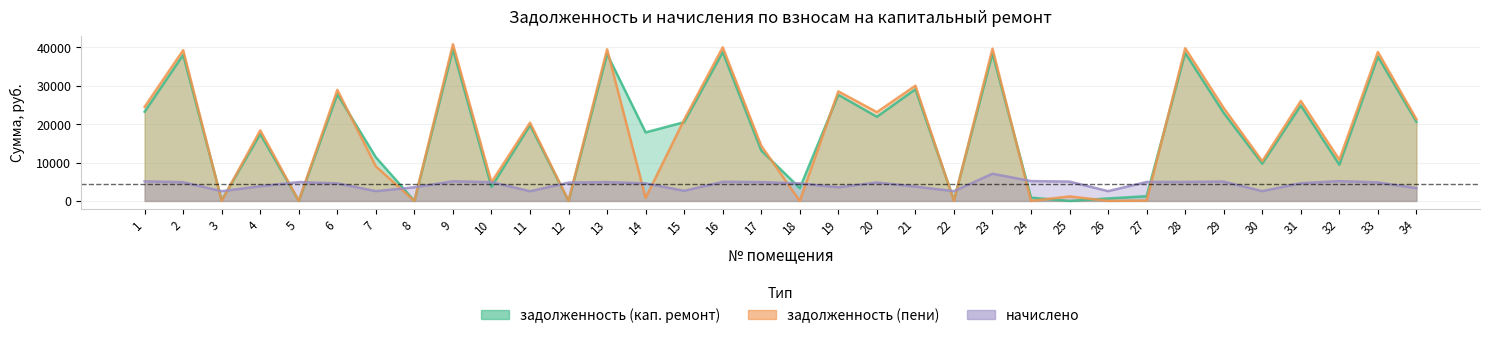

What is the sum of all начислено values?

145815.2